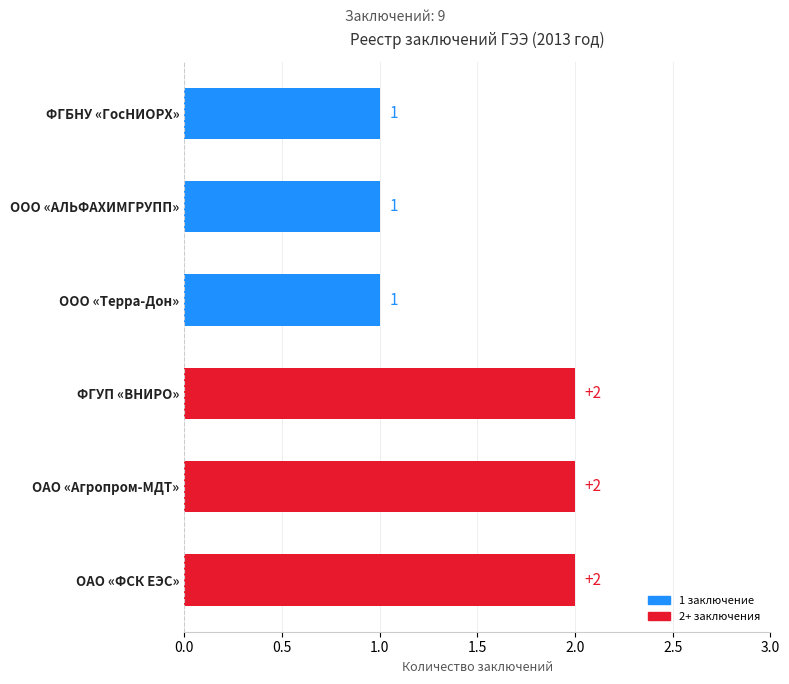

The value at ФГБНУ «ГосНИОРХ» is 2. True or false?

False